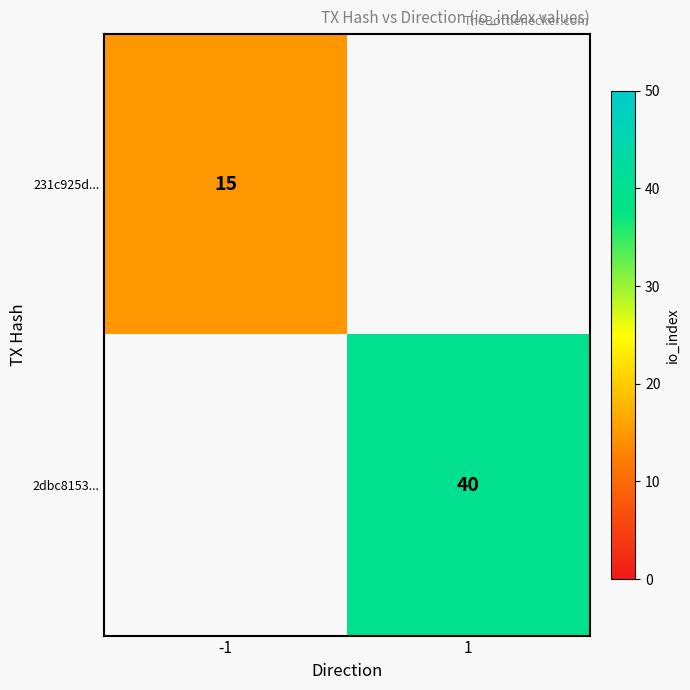

True or false: 231c925d... has a value of 7 at -1.

False